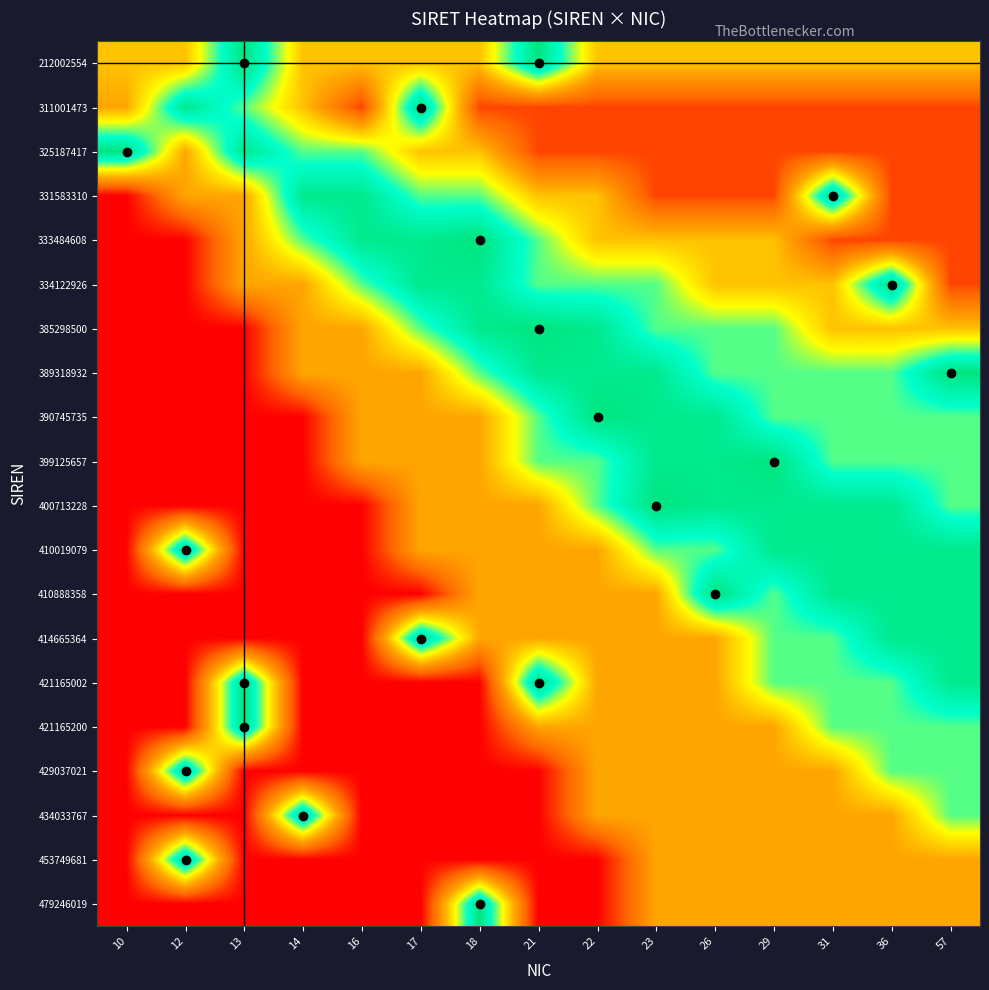

What is the spread (max minus min) of values at 13?

0.8